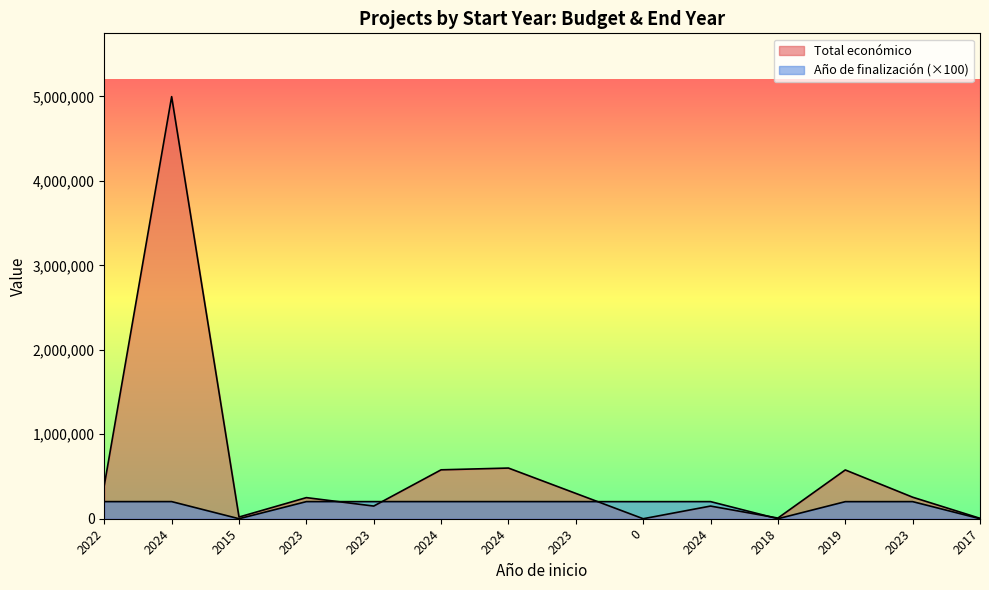

Is the value of Año de finalización at 2017 greater than the value of Total económico at 2023?

No